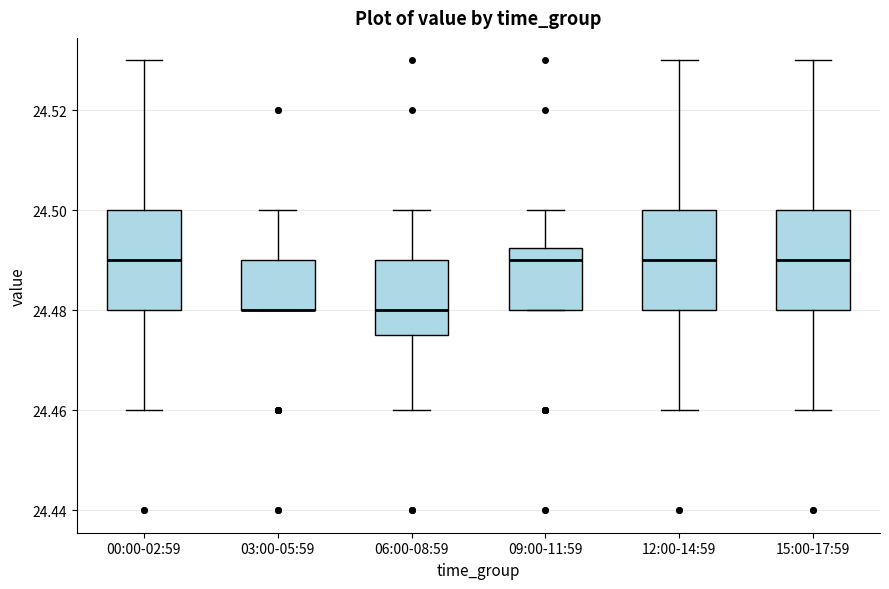

Reading left to right, read every box against the y-axis: the position of its median line, the range the box covers, and the ends of its whiskers. The values are not printed on the chart, so give them approximately, as read against the axis.

00:00-02:59: median 24.490, box 24.480 to 24.500, whiskers 24.460 to 24.530
03:00-05:59: median 24.480 (drawn on the box's lower edge), box 24.480 to 24.490, whiskers 24.480 to 24.500
06:00-08:59: median 24.480, box 24.476 to 24.490, whiskers 24.460 to 24.500
09:00-11:59: median 24.490, box 24.480 to 24.492, whiskers 24.480 to 24.500
12:00-14:59: median 24.490, box 24.480 to 24.500, whiskers 24.460 to 24.530
15:00-17:59: median 24.490, box 24.480 to 24.500, whiskers 24.460 to 24.530